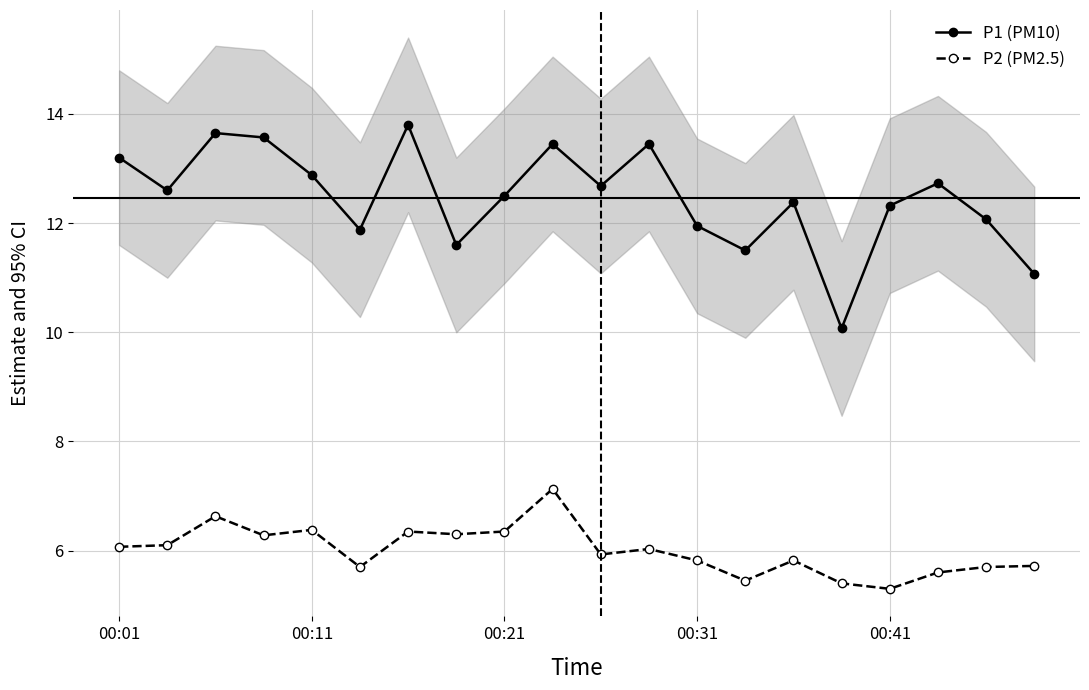

True or false: P1 (PM10) has a value of 4.5 at 00:11.

False